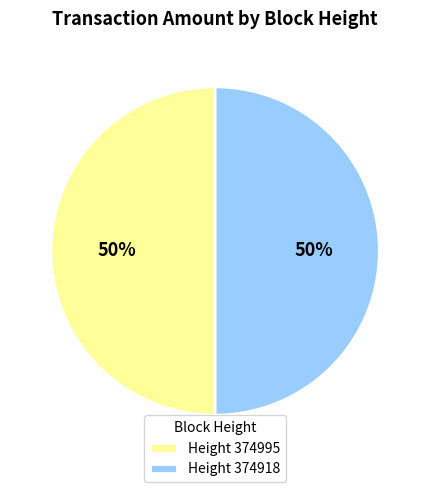

Approximately how many times larger is the value at Height 374995 compared to Height 374918?

1.0